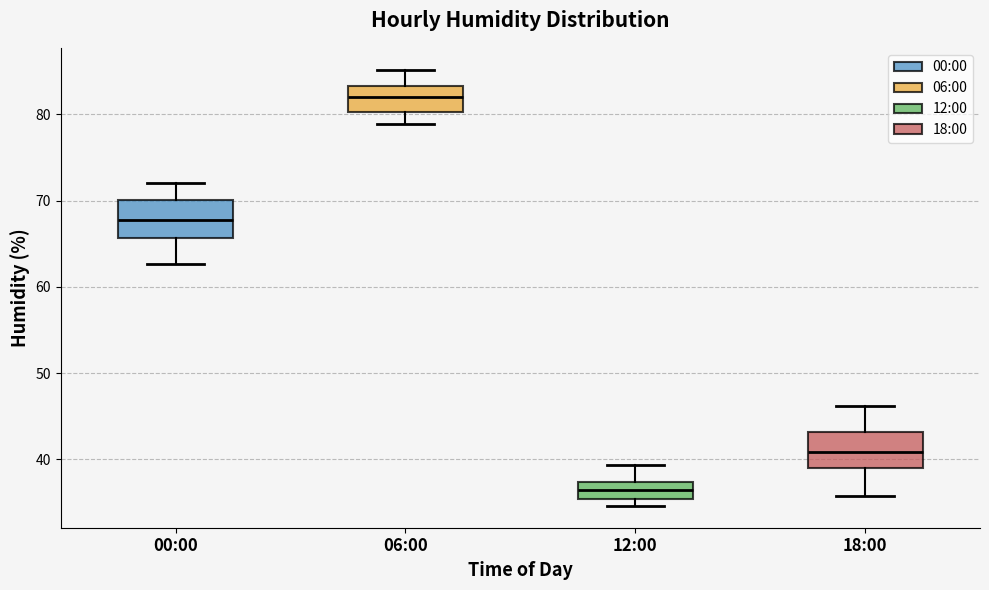

Reading left to right, read every box against the y-axis: the position of its median line, the range the box covers, and the ends of its whiskers. The values are not printed on the chart, so give them approximately, as read against the axis.

00:00: median 68, box 66 to 70, whiskers 63 to 72
06:00: median 82, box 80 to 83, whiskers 79 to 85
12:00: median 36, box 35 to 37, whiskers 35 (just below the box's lower edge) to 39
18:00: median 41, box 39 to 43, whiskers 36 to 46